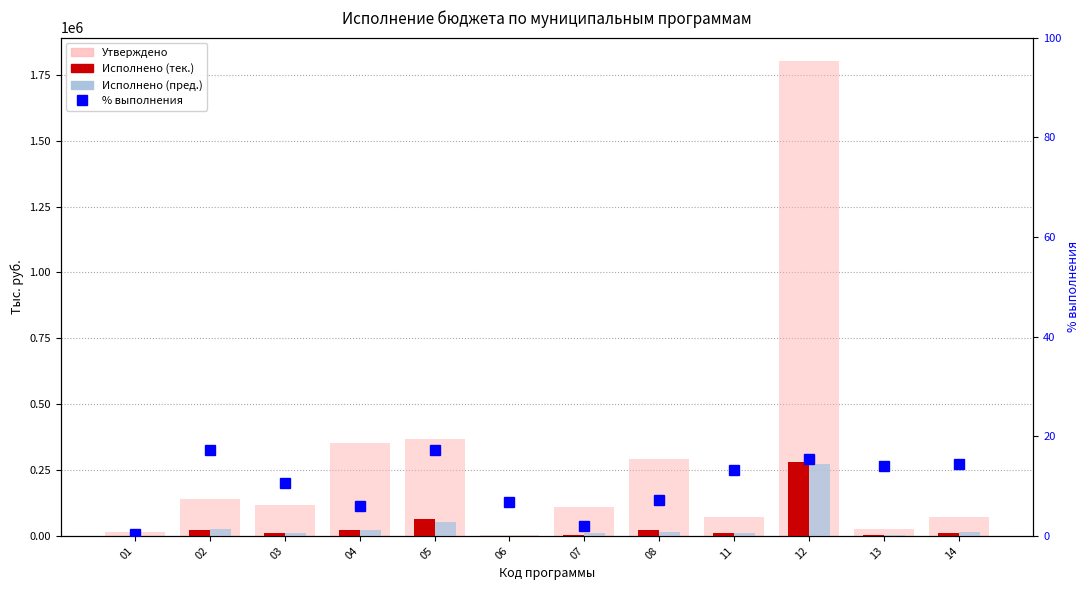

Which category has the highest value in the % выполнения series?

05